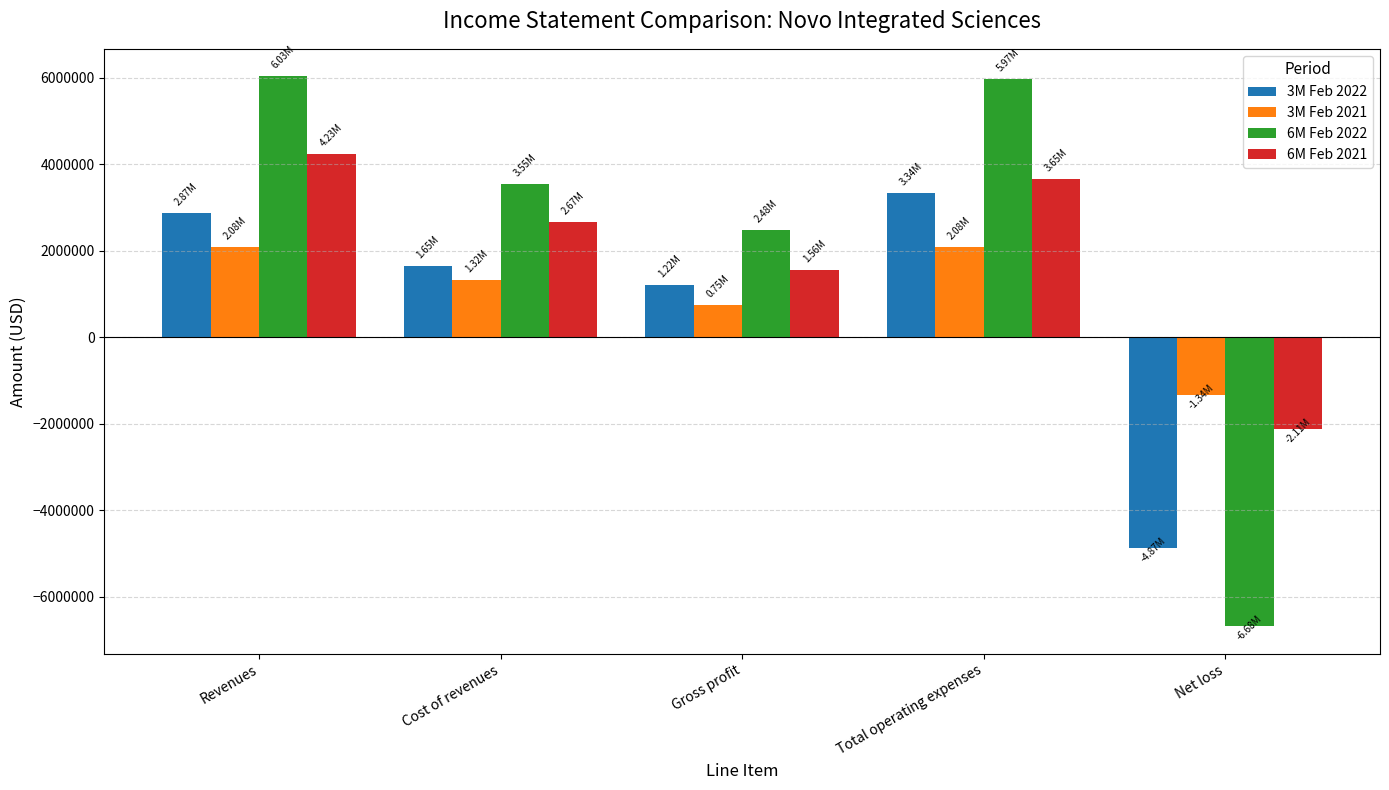

What is the spread (max minus min) of values at Total operating expenses?

3889765